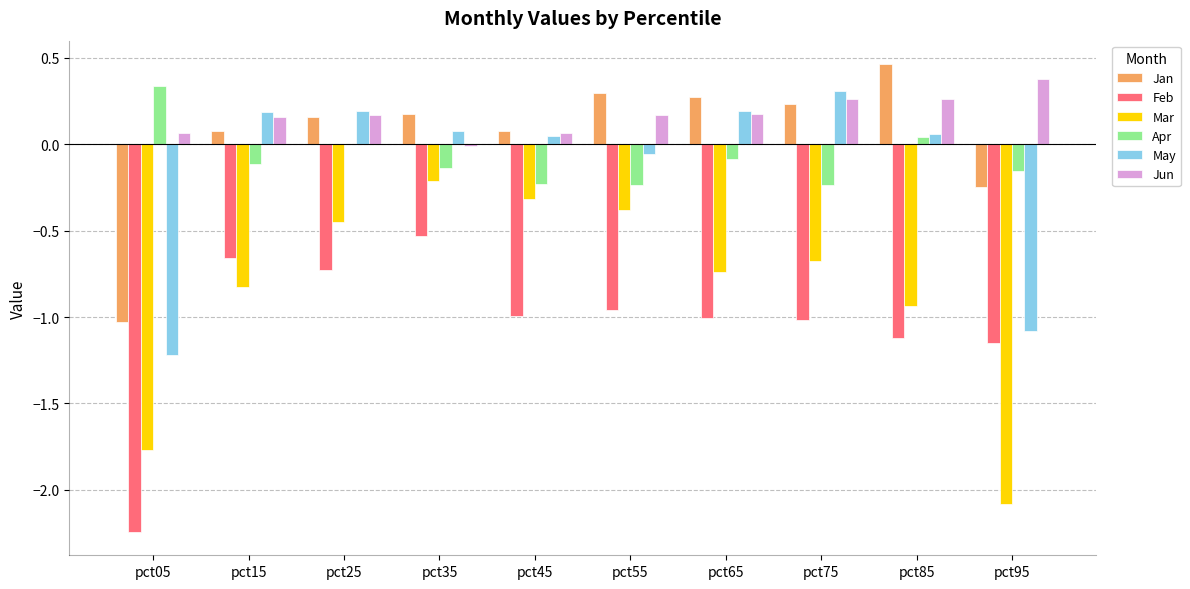

Which series changed the most between pct35 and pct85?

Mar